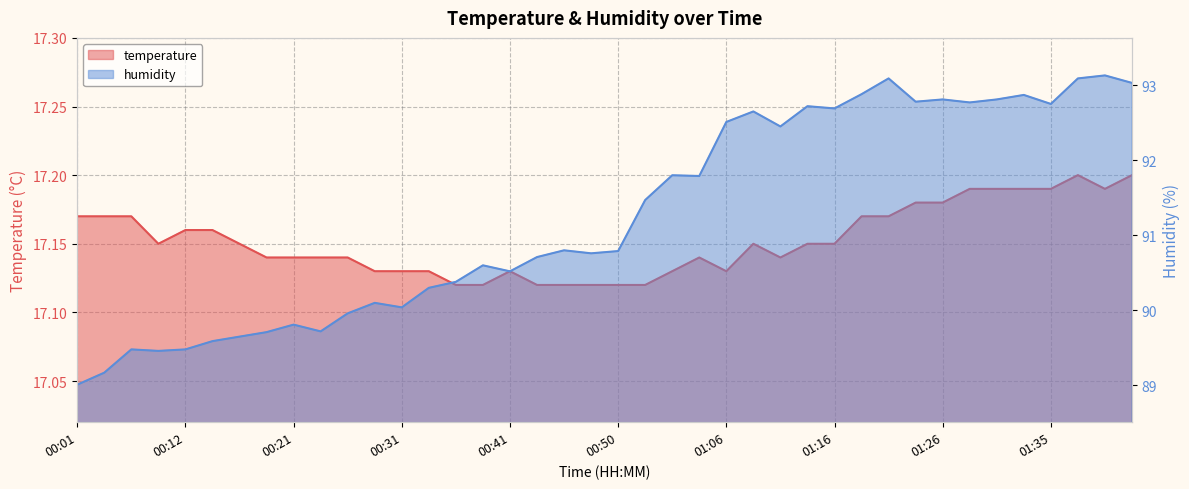

What is the average value of the humidity series?

91.3